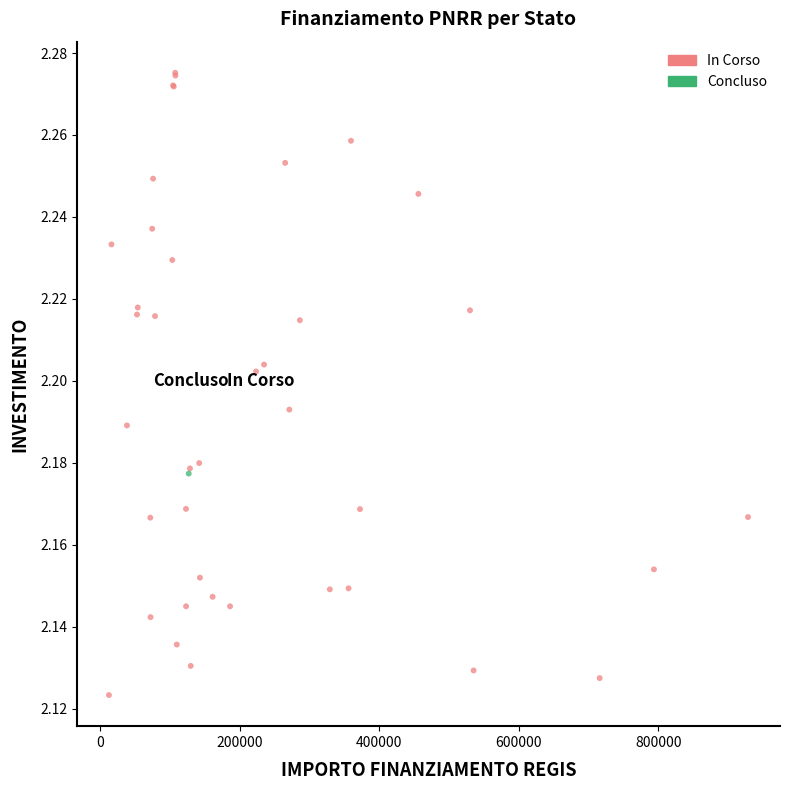

What are all the series names shown in the legend?

In Corso, Concluso